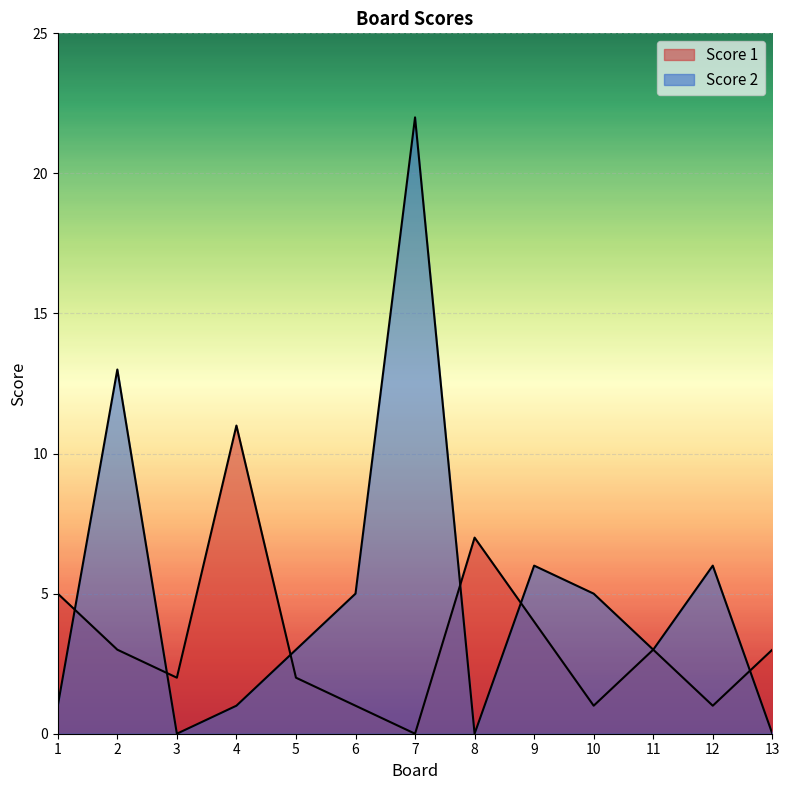

What is the highest value of the Score 1 series?

11